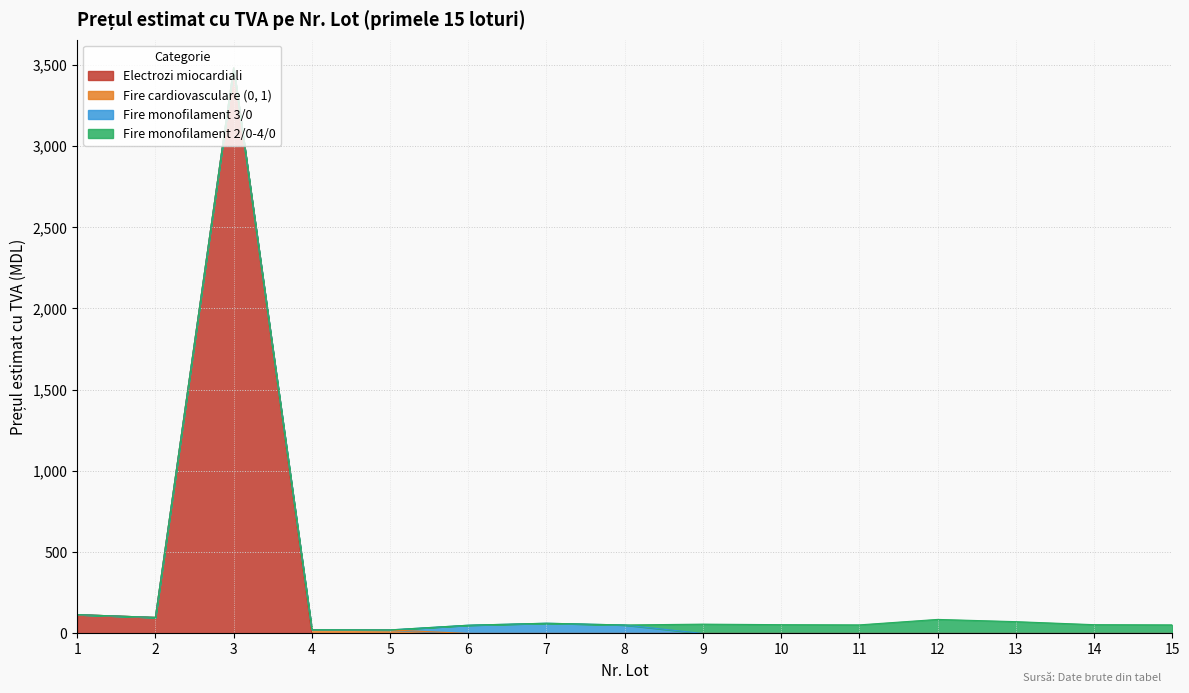

True or false: Fire monofilament USP 5/0-6/0 and Fire monofilament USP 3/0-4/0 cross at least once.

False